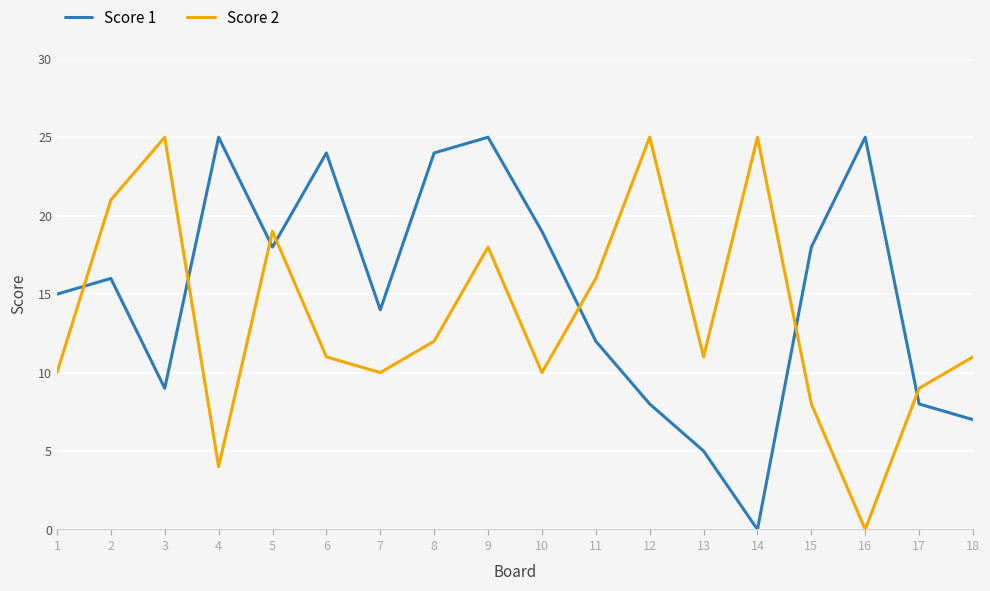

List the series in order of their overall mean, lowest first.

Score 2, Score 1